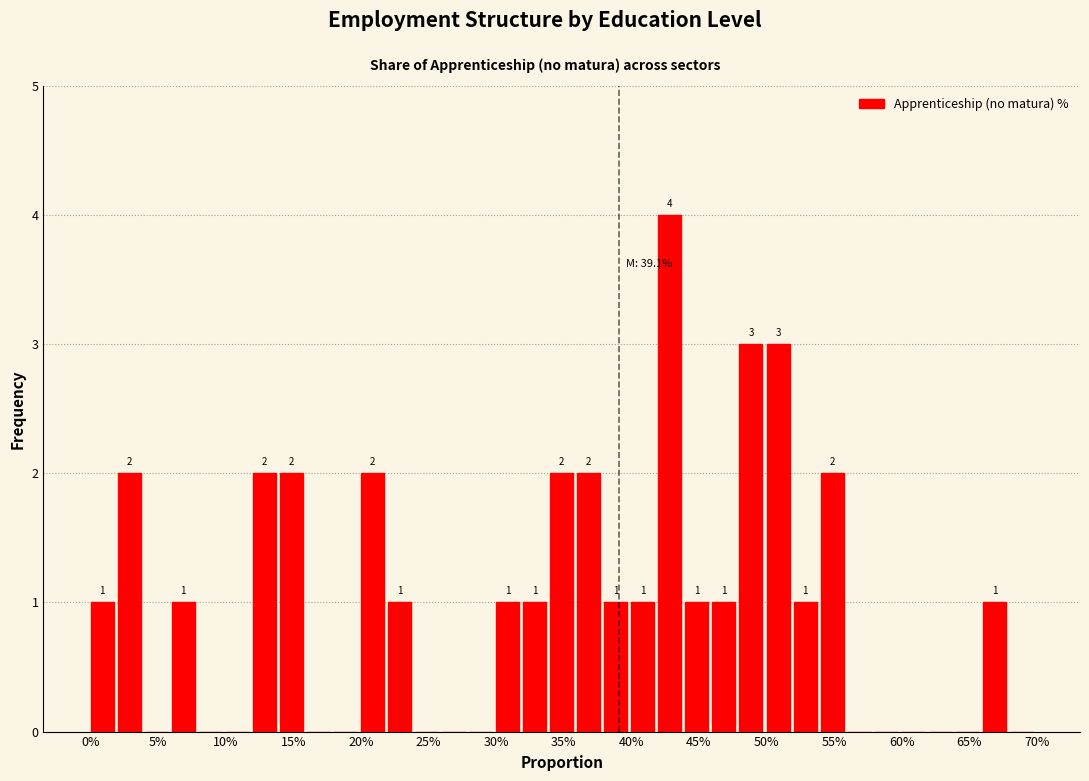

Which range on the x-axis has the tallest bar?

42 to 44